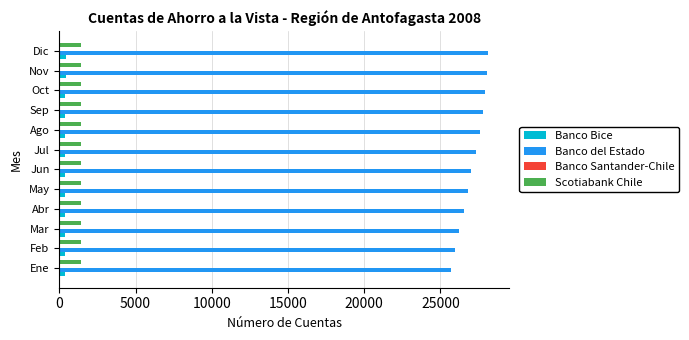

Which series has the largest total across all categories?

Banco del Estado